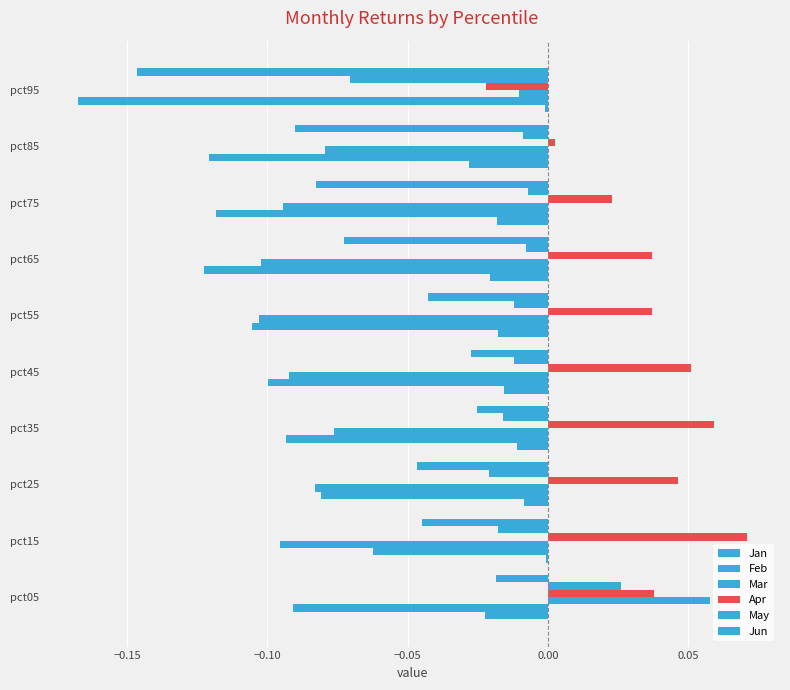

How many series are shown in this chart?

6